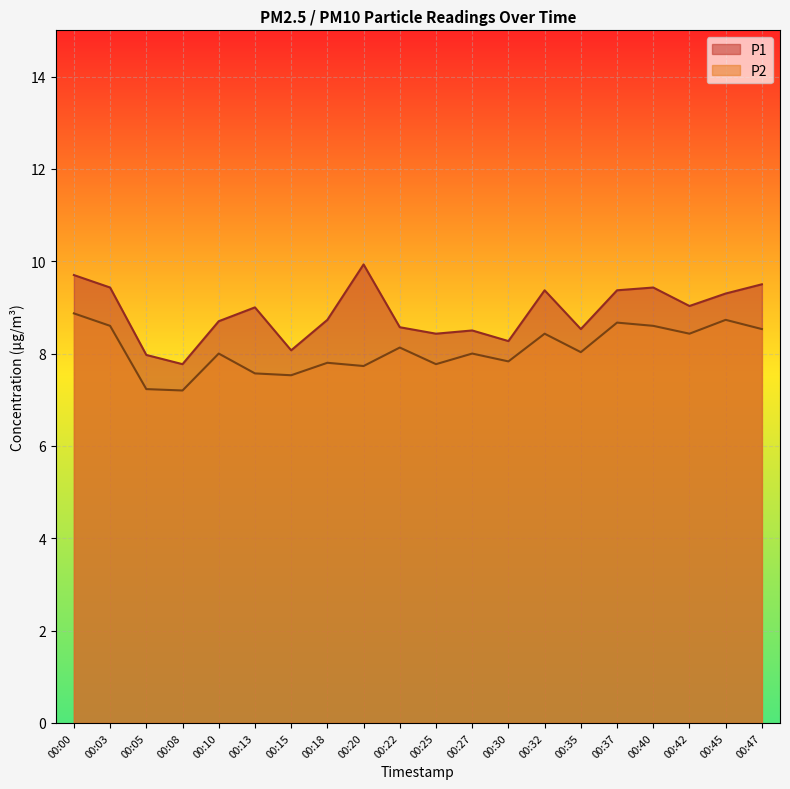

At which label does P1 reach its minimum?

00:08